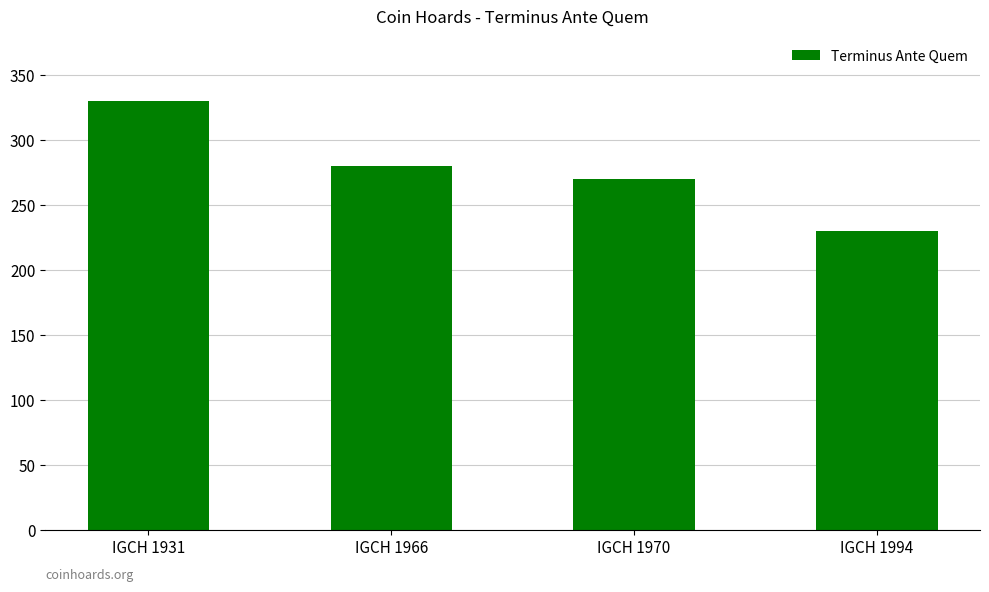

What is the change in value from IGCH 1966 to IGCH 1994?

-50